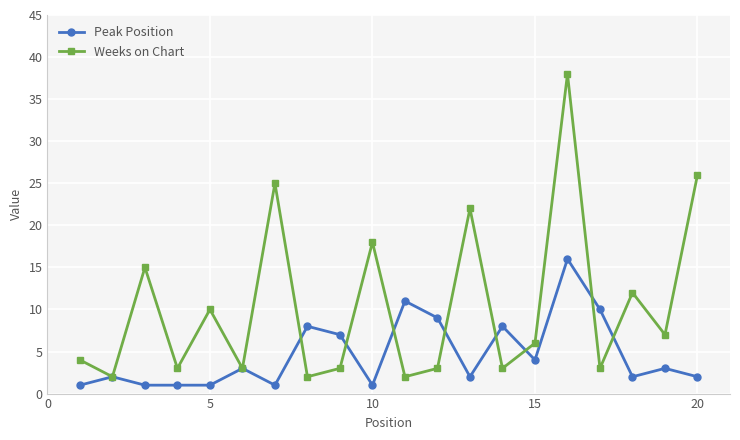

Rank the series by their maximum value, from highest to lowest.

Weeks on Chart, Peak Position